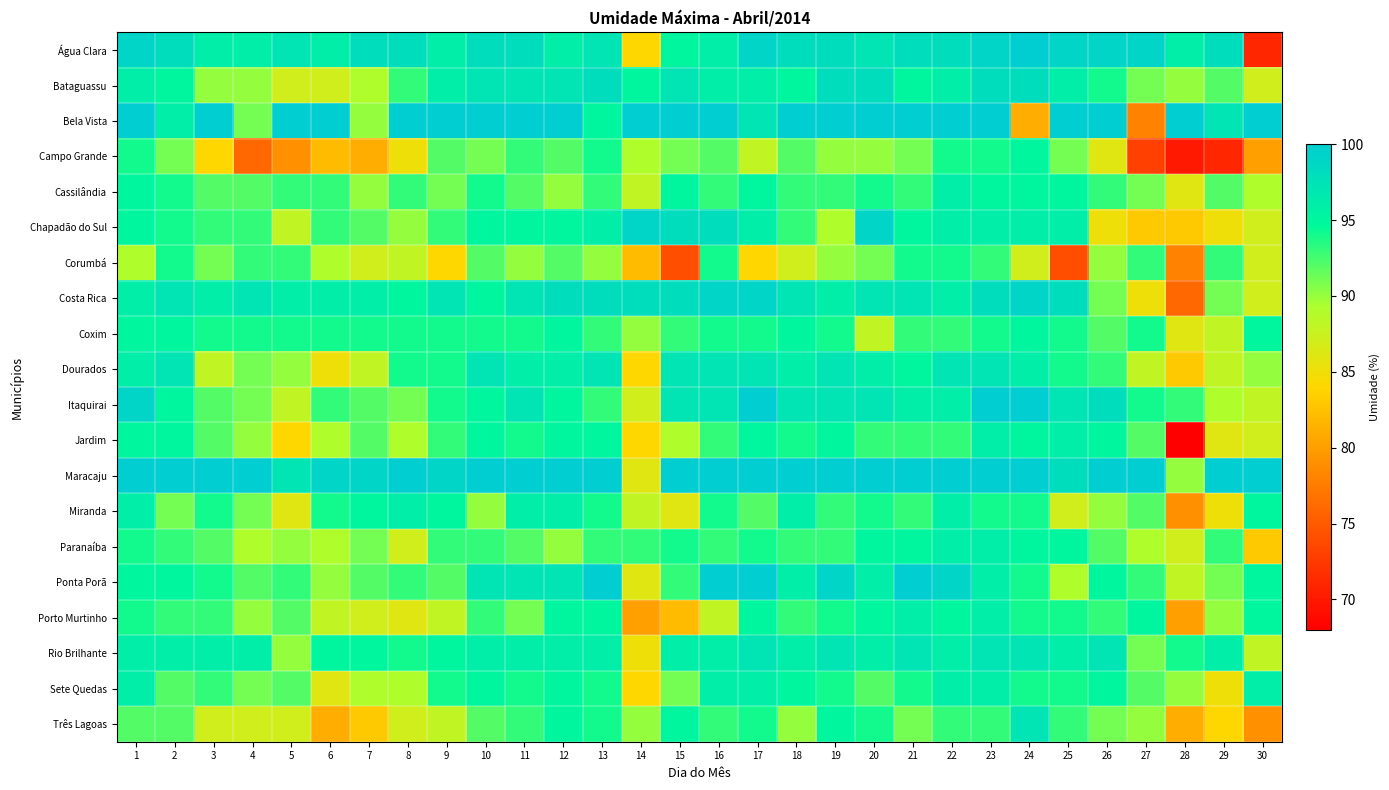

Reading left to right, extract all data points from this chart.

Água Clara: 1=99	2=98	3=96	4=96	5=97	6=96	7=98	8=98	9=96	10=98	11=98	12=96	13=97	14=84	15=95	16=96	17=99	18=98	19=98	20=97	21=98	22=98	23=99	24=100	25=99	26=99	27=99	28=96	29=98	30=71
Bataguassu: 1=96	2=95	3=90	4=90	5=87	6=87	7=89	8=93	9=96	10=97	11=97	12=97	13=98	14=95	15=97	16=96	17=96	18=95	19=98	20=98	21=95	22=96	23=98	24=98	25=96	26=94	27=91	28=90	29=92	30=87
Bela Vista: 1=100	2=96	3=100	4=91	5=100	6=100	7=90	8=100	9=100	10=100	11=100	12=100	13=95	14=100	15=100	16=100	17=97	18=100	19=100	20=100	21=100	22=100	23=100	24=81	25=100	26=100	27=78	28=100	29=97	30=100
Campo Grande: 1=94	2=91	3=84	4=76	5=79	6=82	7=81	8=85	9=92	10=91	11=93	12=92	13=94	14=89	15=91	16=92	17=88	18=92	19=90	20=90	21=91	22=94	23=94	24=95	25=91	26=86	27=73	28=70	29=71	30=80
Cassilândia: 1=95	2=94	3=92	4=92	5=93	6=93	7=90	8=93	9=91	10=94	11=92	12=90	13=93	14=88	15=95	16=93	17=95	18=93	19=93	20=94	21=93	22=96	23=95	24=95	25=95	26=93	27=91	28=86	29=92	30=89
Chapadão do Sul: 1=95	2=94	3=93	4=93	5=88	6=93	7=92	8=90	9=93	10=95	11=95	12=95	13=96	14=99	15=98	16=98	17=96	18=93	19=89	20=99	21=95	22=96	23=96	24=96	25=96	26=85	27=83	28=83	29=85	30=87
Corumbá: 1=89	2=94	3=91	4=93	5=93	6=89	7=87	8=88	9=84	10=92	11=90	12=92	13=90	14=82	15=74	16=94	17=84	18=87	19=90	20=91	21=94	22=94	23=93	24=87	25=74	26=90	27=93	28=78	29=93	30=87
Costa Rica: 1=96	2=97	3=96	4=97	5=96	6=96	7=96	8=95	9=97	10=95	11=97	12=98	13=98	14=98	15=98	16=99	17=99	18=97	19=96	20=97	21=97	22=96	23=98	24=99	25=98	26=91	27=85	28=76	29=91	30=87
Coxim: 1=95	2=95	3=94	4=94	5=94	6=94	7=94	8=94	9=94	10=94	11=94	12=95	13=93	14=90	15=93	16=94	17=94	18=95	19=94	20=88	21=93	22=93	23=94	24=95	25=94	26=92	27=94	28=86	29=88	30=95
Dourados: 1=96	2=97	3=88	4=91	5=90	6=85	7=88	8=94	9=94	10=97	11=96	12=96	13=97	14=84	15=97	16=97	17=97	18=96	19=97	20=96	21=95	22=97	23=97	24=96	25=94	26=93	27=88	28=83	29=88	30=90
Itaquirai: 1=99	2=95	3=92	4=91	5=88	6=93	7=92	8=91	9=94	10=95	11=97	12=95	13=93	14=87	15=97	16=97	17=100	18=97	19=97	20=97	21=96	22=96	23=100	24=100	25=97	26=98	27=94	28=93	29=89	30=88
Jardim: 1=95	2=95	3=92	4=90	5=84	6=89	7=92	8=89	9=93	10=95	11=94	12=95	13=95	14=84	15=89	16=93	17=95	18=94	19=95	20=93	21=93	22=93	23=96	24=95	25=96	26=95	27=92	28=68	29=86	30=87
Maracaju: 1=100	2=100	3=100	4=100	5=97	6=99	7=99	8=100	9=99	10=100	11=100	12=100	13=100	14=86	15=100	16=100	17=100	18=100	19=100	20=100	21=100	22=100	23=100	24=100	25=98	26=100	27=100	28=90	29=100	30=100
Miranda: 1=96	2=91	3=94	4=91	5=86	6=94	7=95	8=96	9=95	10=90	11=96	12=96	13=94	14=88	15=86	16=94	17=92	18=96	19=93	20=94	21=93	22=96	23=94	24=94	25=87	26=90	27=92	28=79	29=85	30=95
Paranaíba: 1=94	2=93	3=92	4=89	5=90	6=89	7=91	8=87	9=93	10=93	11=92	12=90	13=93	14=93	15=94	16=93	17=94	18=93	19=93	20=95	21=95	22=96	23=96	24=95	25=95	26=92	27=89	28=87	29=93	30=83
Ponta Porã: 1=95	2=95	3=94	4=92	5=93	6=90	7=92	8=93	9=92	10=97	11=97	12=97	13=100	14=86	15=93	16=100	17=100	18=96	19=99	20=96	21=100	22=99	23=96	24=94	25=89	26=95	27=93	28=88	29=91	30=95
Porto Murtinho: 1=94	2=93	3=93	4=90	5=92	6=88	7=87	8=86	9=88	10=93	11=91	12=95	13=95	14=80	15=82	16=88	17=95	18=93	19=94	20=95	21=96	22=95	23=96	24=94	25=94	26=93	27=95	28=80	29=90	30=95
Rio Brilhante: 1=96	2=96	3=96	4=96	5=90	6=95	7=95	8=94	9=95	10=96	11=96	12=96	13=96	14=85	15=96	16=96	17=97	18=96	19=97	20=96	21=97	22=96	23=97	24=97	25=96	26=97	27=91	28=94	29=96	30=88
Sete Quedas: 1=96	2=92	3=93	4=91	5=92	6=86	7=89	8=89	9=94	10=95	11=94	12=95	13=94	14=84	15=91	16=96	17=96	18=95	19=94	20=92	21=94	22=96	23=96	24=94	25=94	26=95	27=92	28=90	29=85	30=96
Três Lagoas: 1=92	2=92	3=87	4=87	5=87	6=81	7=83	8=87	9=88	10=92	11=93	12=95	13=94	14=90	15=95	16=93	17=94	18=90	19=95	20=94	21=91	22=93	23=93	24=97	25=93	26=91	27=90	28=81	29=84	30=79